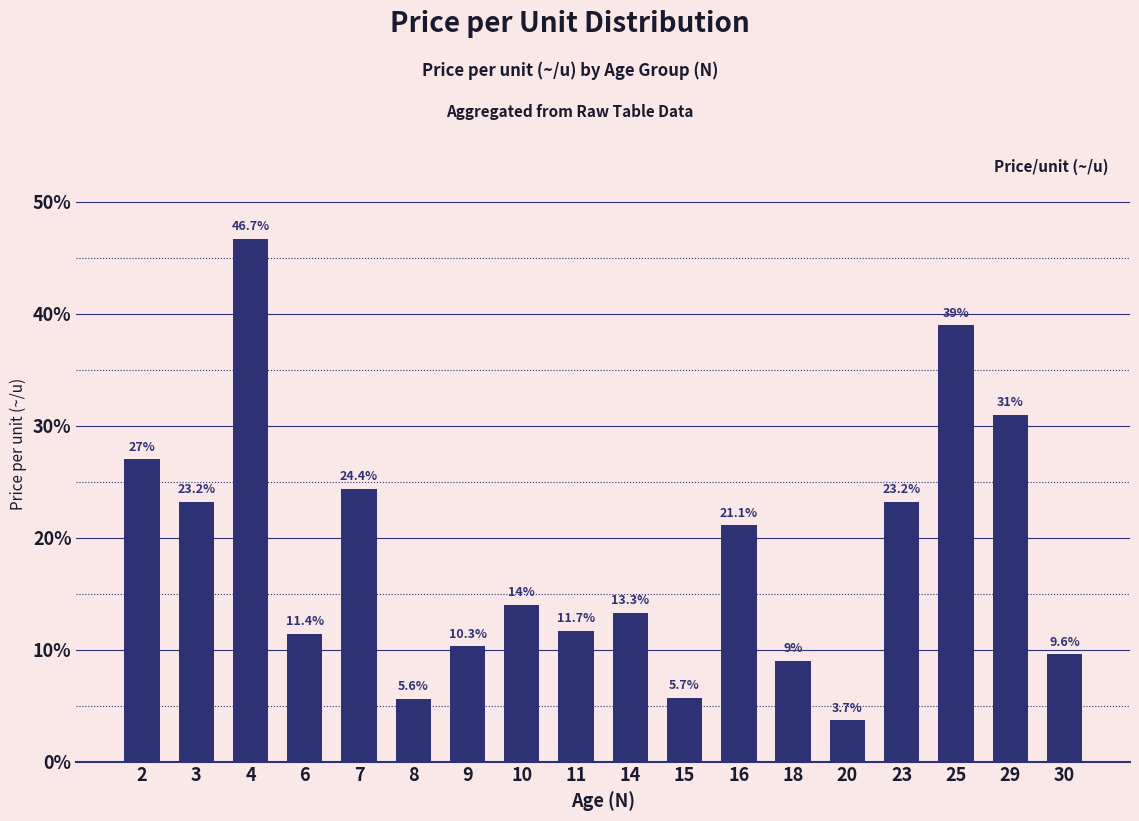

At which label does the data first exceed 14?

2